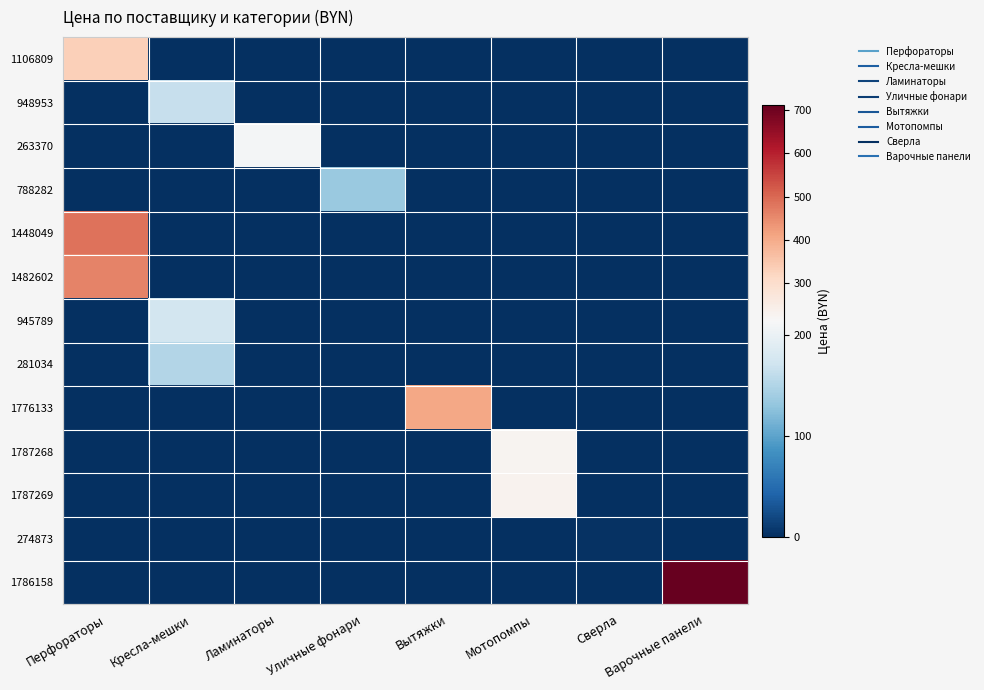

Which series has the widest spread of values?

1786158